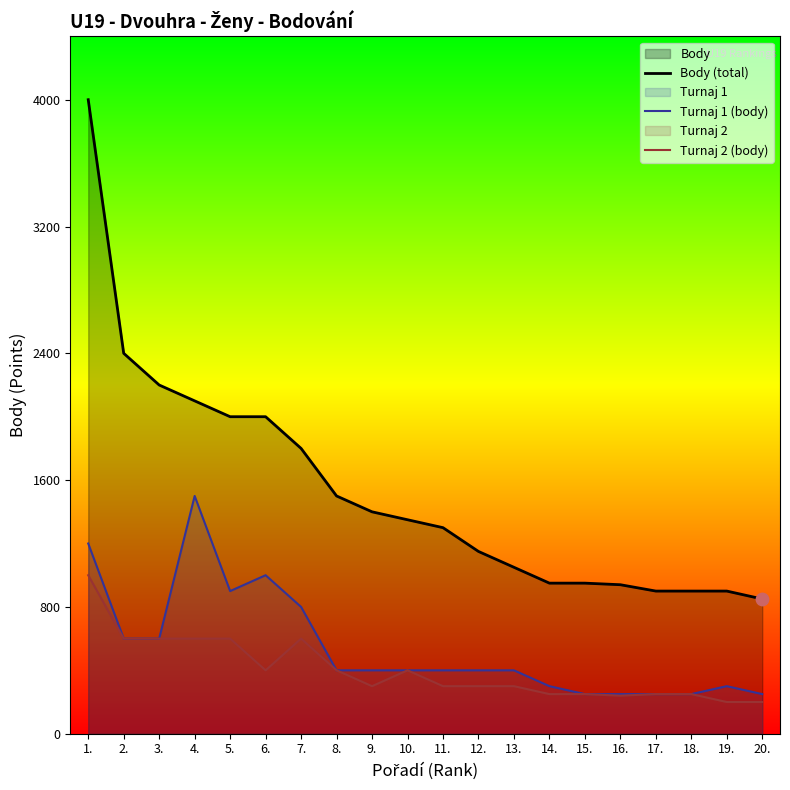

What is the total value across all series at 14.?

1500